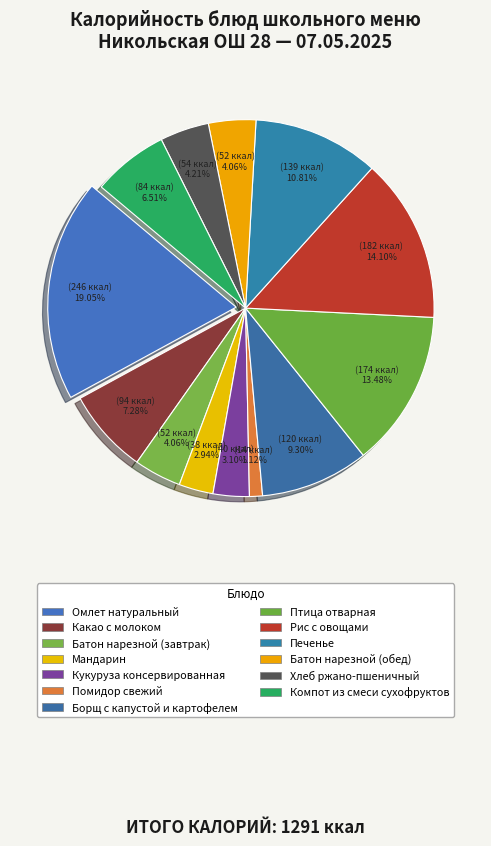

To the nearest percent, what percentage of the pie is Хлеб ржано-пшеничный?

4%